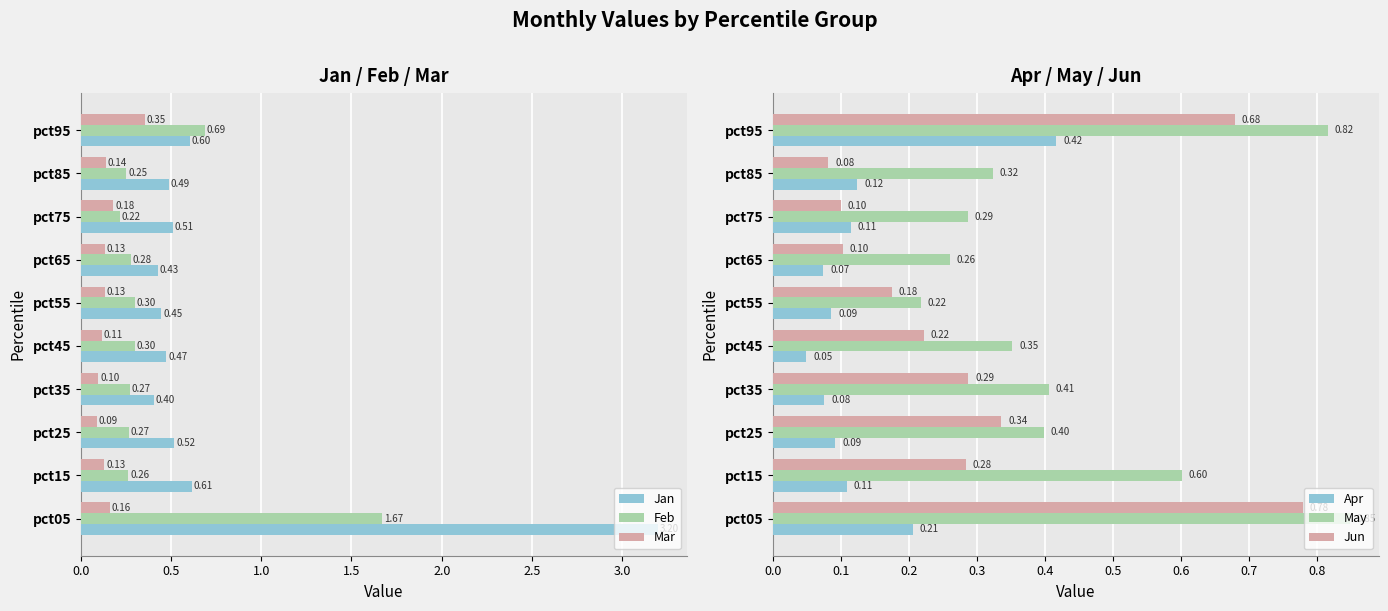

Reading left to right, what are all the values shown in this chart?

Jan: 3.2	0.6	0.5	0.4	0.5	0.4	0.4	0.5	0.5	0.6
Feb: 1.7	0.3	0.3	0.3	0.3	0.3	0.3	0.2	0.3	0.7
Mar: 0.2	0.1	0.1	0.1	0.1	0.1	0.1	0.2	0.1	0.4
Apr: 0.2	0.1	0.1	0.1	0.0	0.1	0.1	0.1	0.1	0.4
May: 0.8	0.6	0.4	0.4	0.4	0.2	0.3	0.3	0.3	0.8
Jun: 0.8	0.3	0.3	0.3	0.2	0.2	0.1	0.1	0.1	0.7